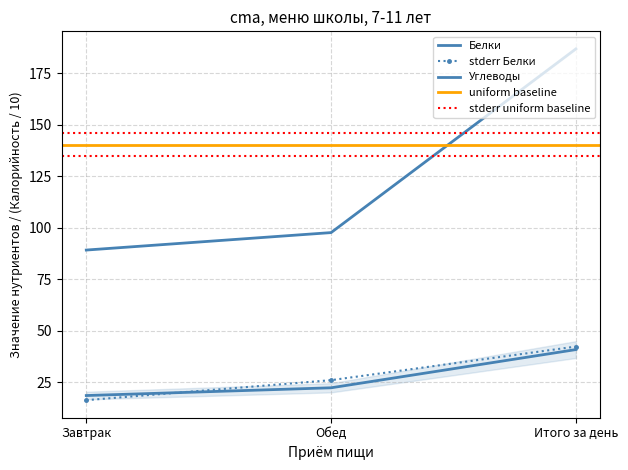

What is the label of the 3rd point from the left?

Итого за день